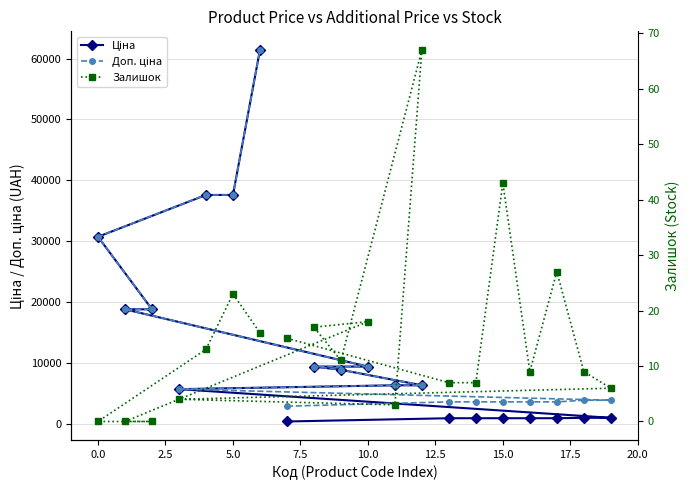

How many data points in Доп. ціна are less than 6308?

9